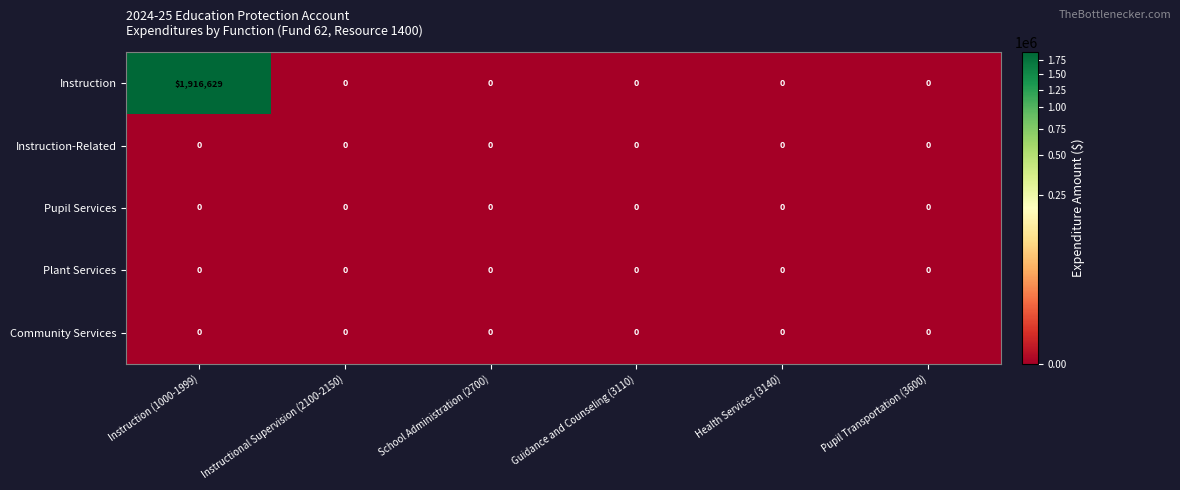

Reading right to left, list all the values displayed in this chart.

Instruction: Pupil Transportation (3600)=0	Health Services (3140)=0	Guidance and Counseling (3110)=0	School Administration (2700)=0	Instructional Supervision (2100-2150)=0	Instruction (1000-1999)=1916629
Instruction-Related: Pupil Transportation (3600)=0	Health Services (3140)=0	Guidance and Counseling (3110)=0	School Administration (2700)=0	Instructional Supervision (2100-2150)=0	Instruction (1000-1999)=0
Pupil Services: Pupil Transportation (3600)=0	Health Services (3140)=0	Guidance and Counseling (3110)=0	School Administration (2700)=0	Instructional Supervision (2100-2150)=0	Instruction (1000-1999)=0
Plant Services: Pupil Transportation (3600)=0	Health Services (3140)=0	Guidance and Counseling (3110)=0	School Administration (2700)=0	Instructional Supervision (2100-2150)=0	Instruction (1000-1999)=0
Community Services: Pupil Transportation (3600)=0	Health Services (3140)=0	Guidance and Counseling (3110)=0	School Administration (2700)=0	Instructional Supervision (2100-2150)=0	Instruction (1000-1999)=0